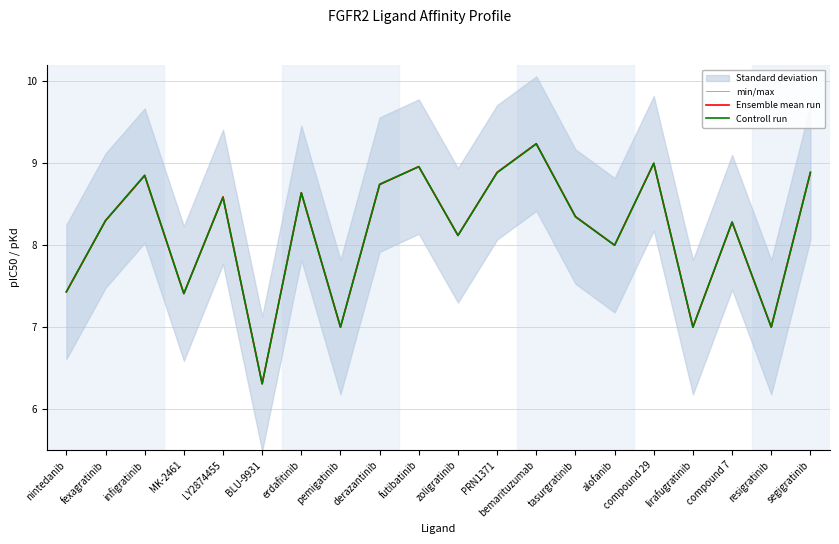

Which series has the largest range (max minus min)?

min/max